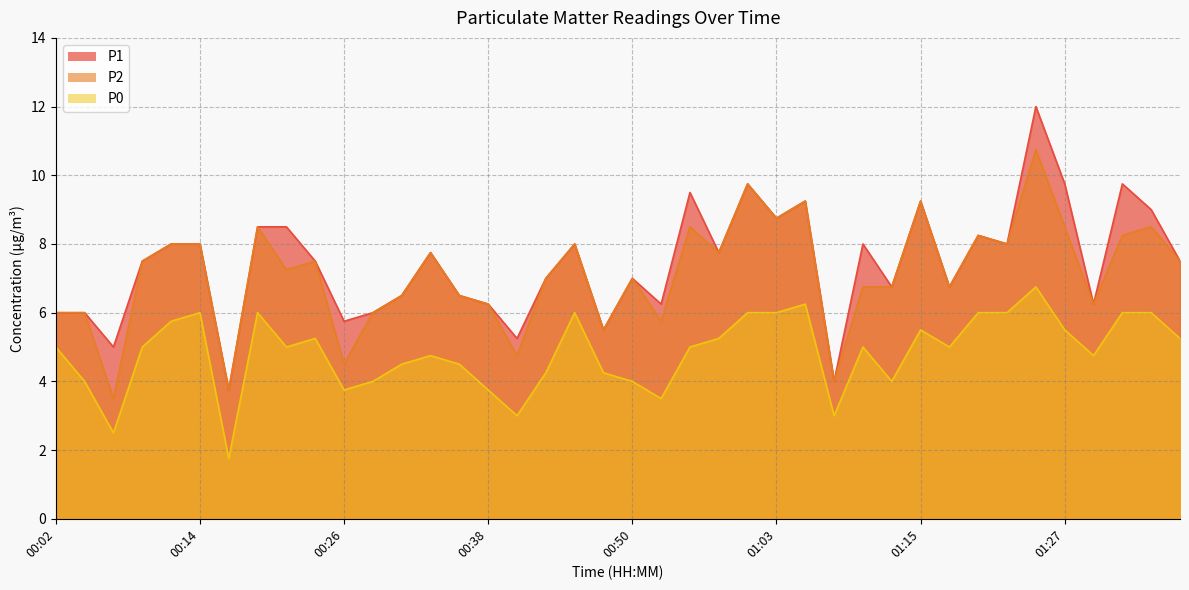

At which label does P2 reach its peak?

01:24